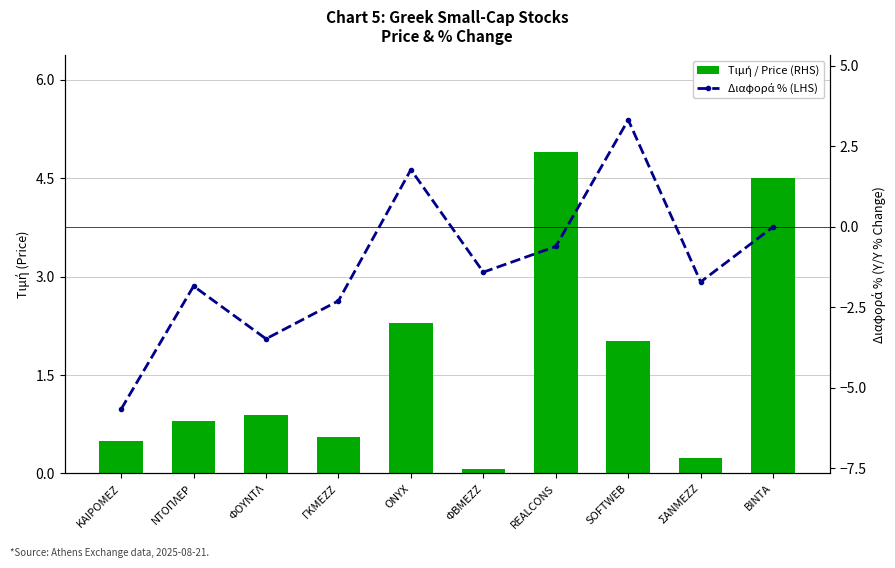

What is the label of the 5th bar from the left?

ONYX